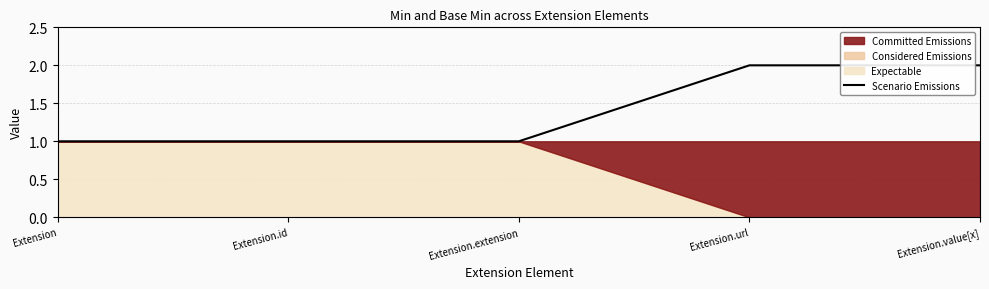

The value of Scenario Emissions at Extension.extension is 1. True or false?

True